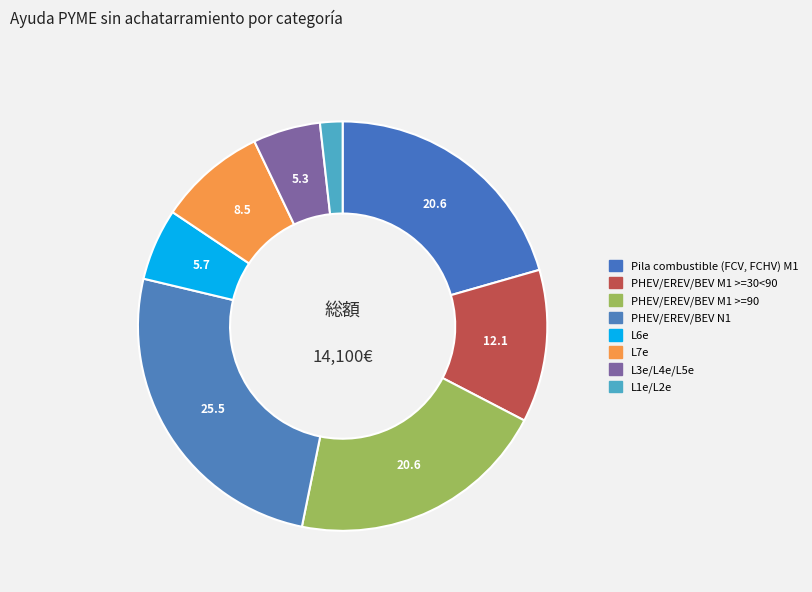

Rank the categories by value from lowest to highest.

L1e/L2e, L3e/L4e/L5e, L6e, L7e, PHEV/EREV/BEV M1 >=30<90, Pila combustible (FCV, FCHV) M1, PHEV/EREV/BEV M1 >=90, PHEV/EREV/BEV N1